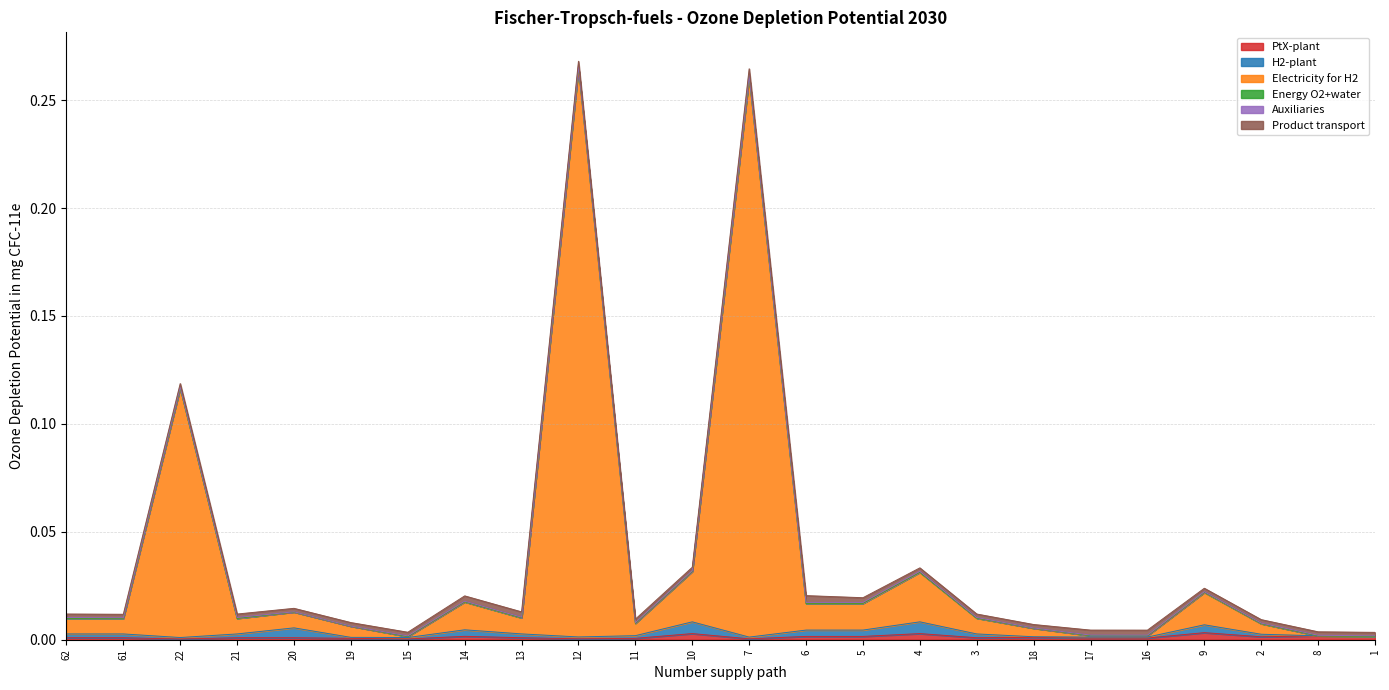

Where is the first local maximum for Electricity for H2?

22